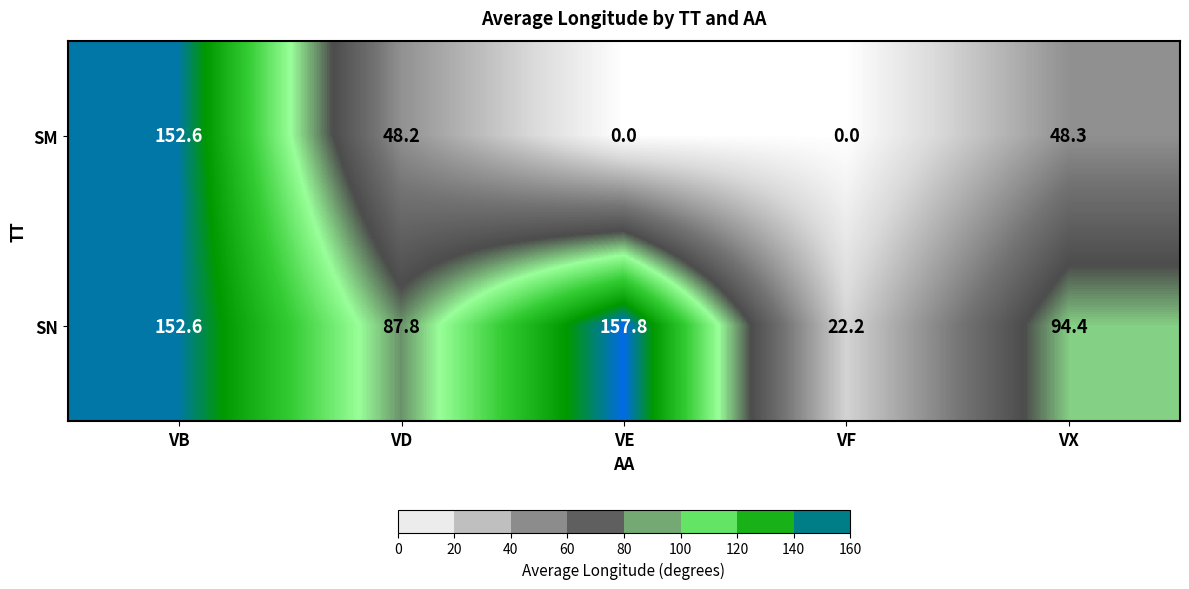

List the series in order of their overall mean, lowest first.

SM, SN